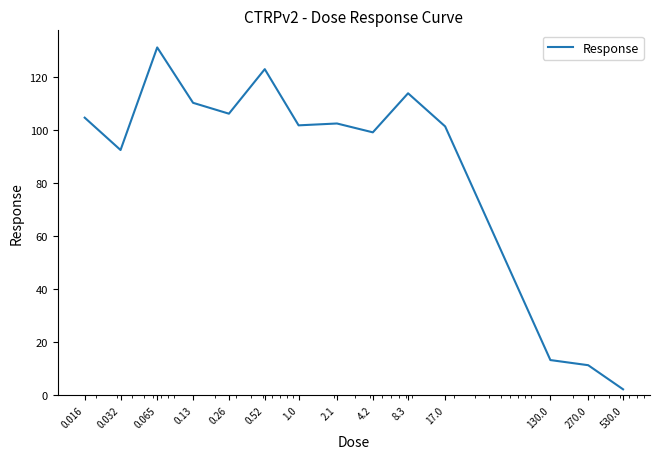

What is the maximum value shown in the chart?

131.2